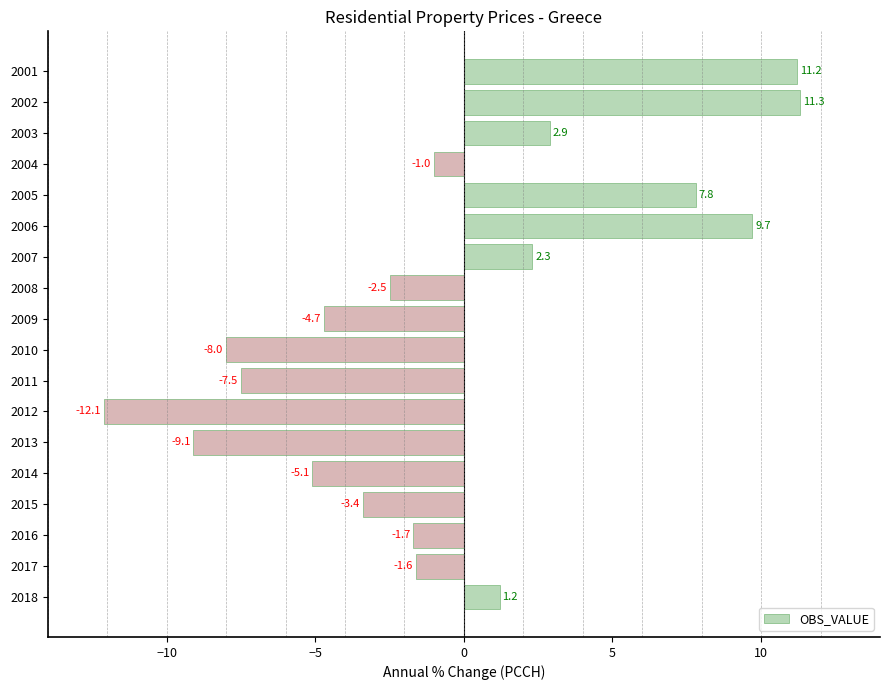

The chart shows a value of 5.6 at 2002. True or false?

False